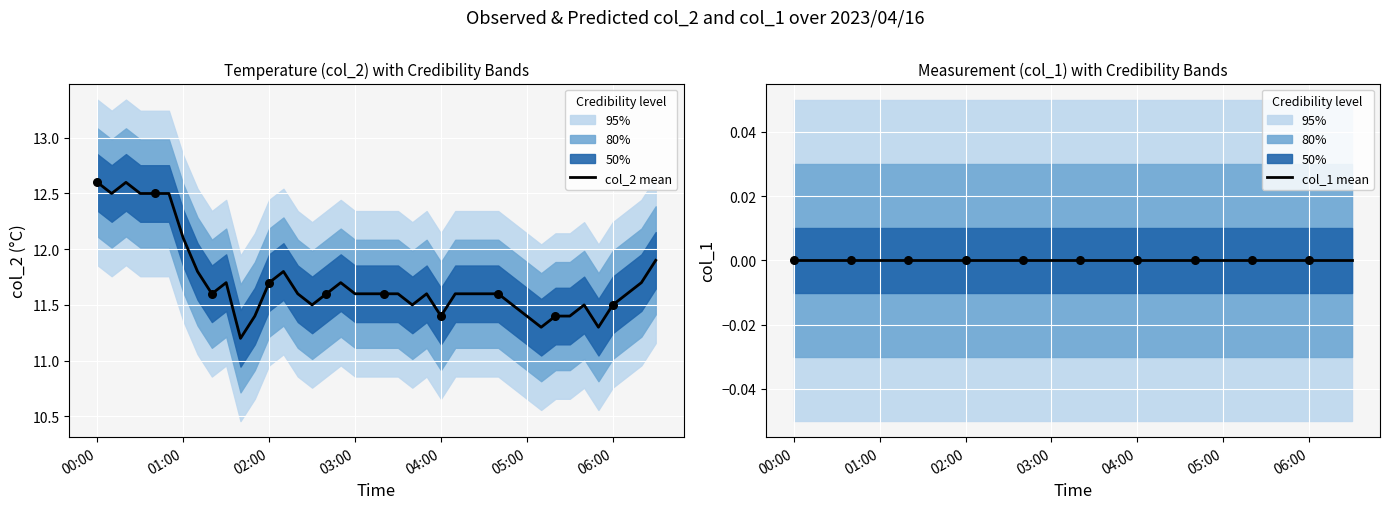

Which series has the largest total across all categories?

col_2 mean